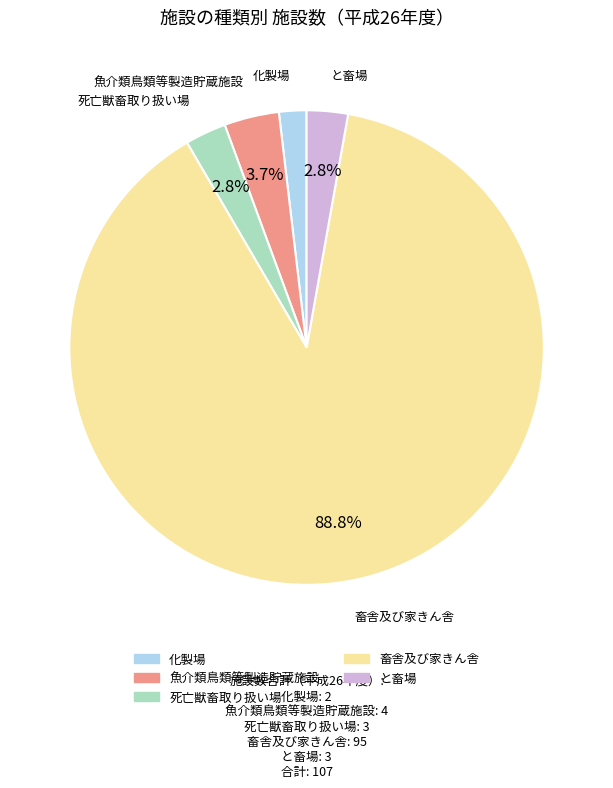

Which has a higher value, 化製場 or と畜場?

と畜場